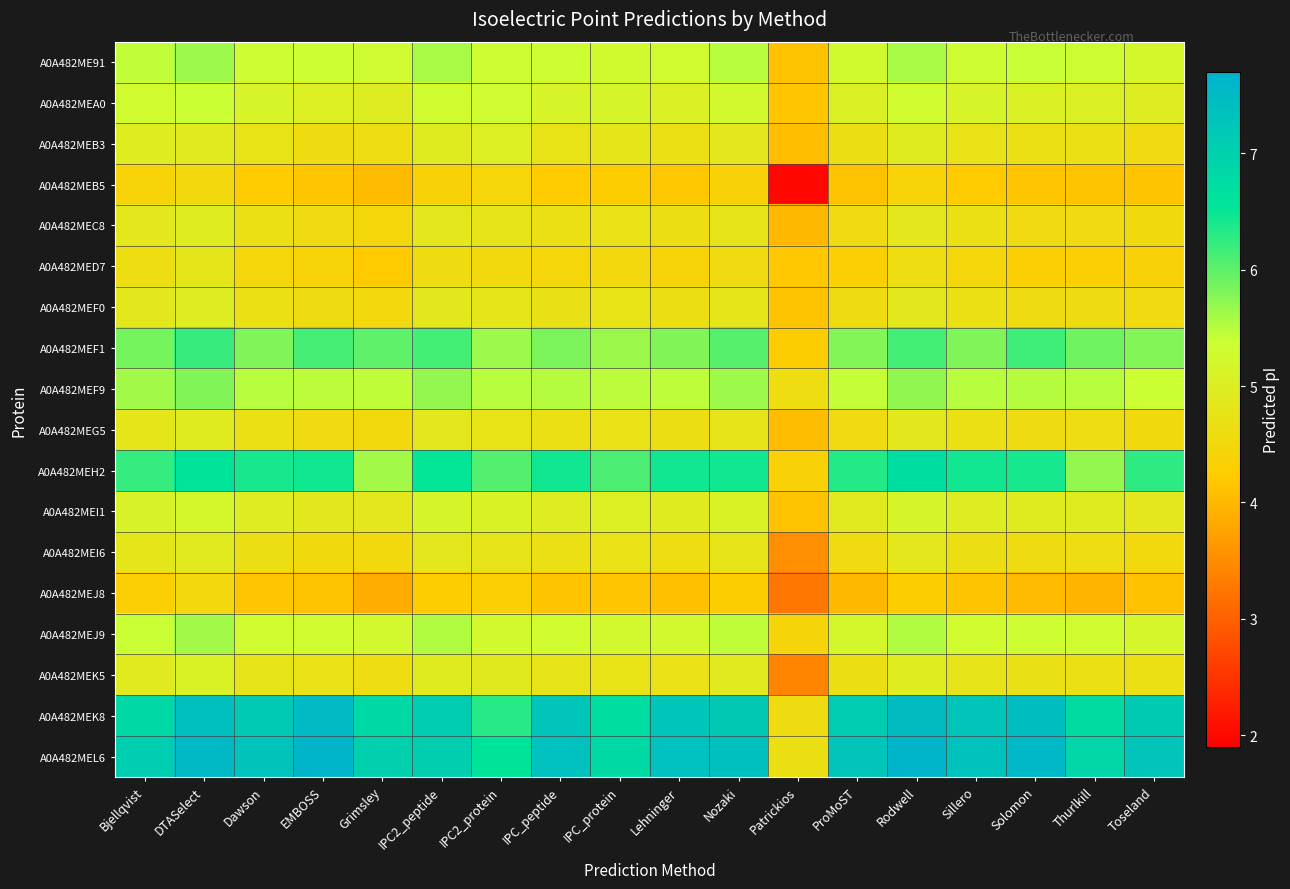

Which series has the widest spread of values?

A0A482MEL6